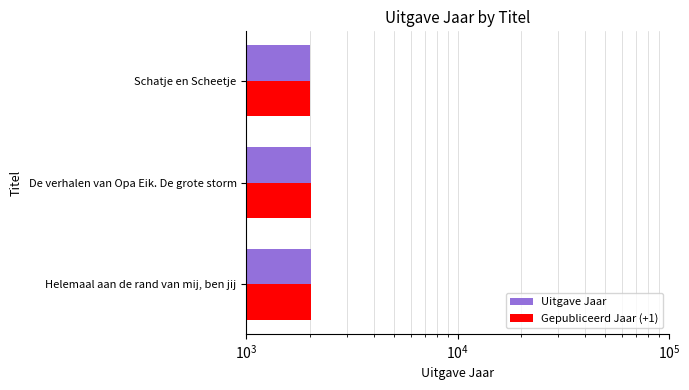

What is the minimum value shown in the chart?

2008